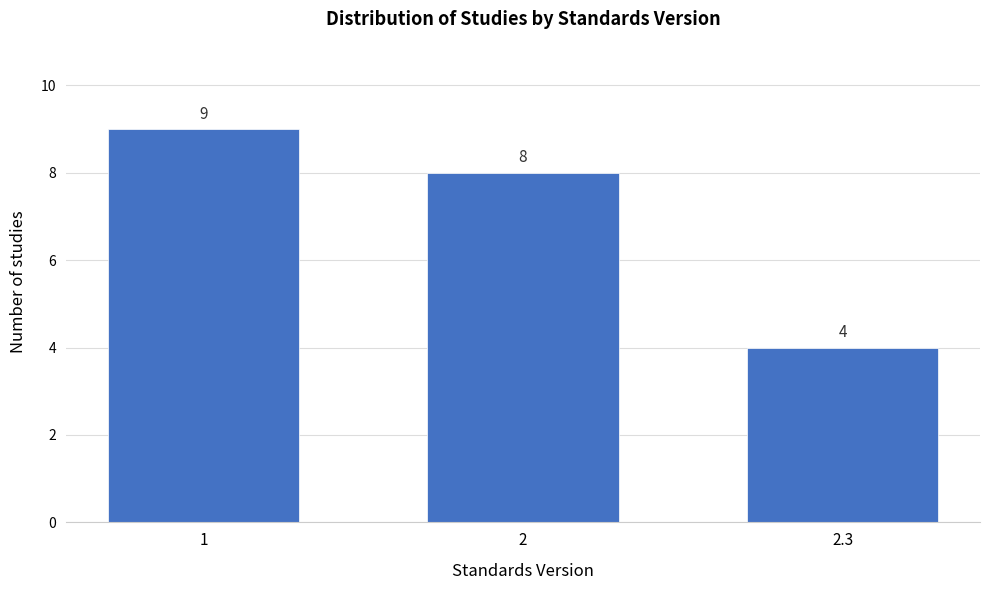

Reading right to left, what are all the values shown in this chart?

2.3=4	2=8	1=9